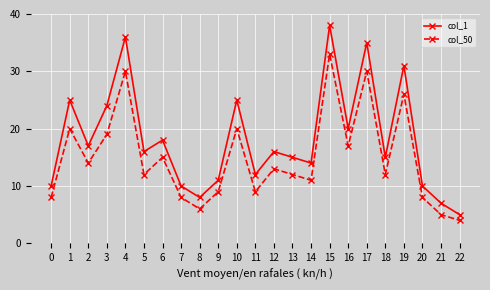

What is the maximum value shown in the chart?

38